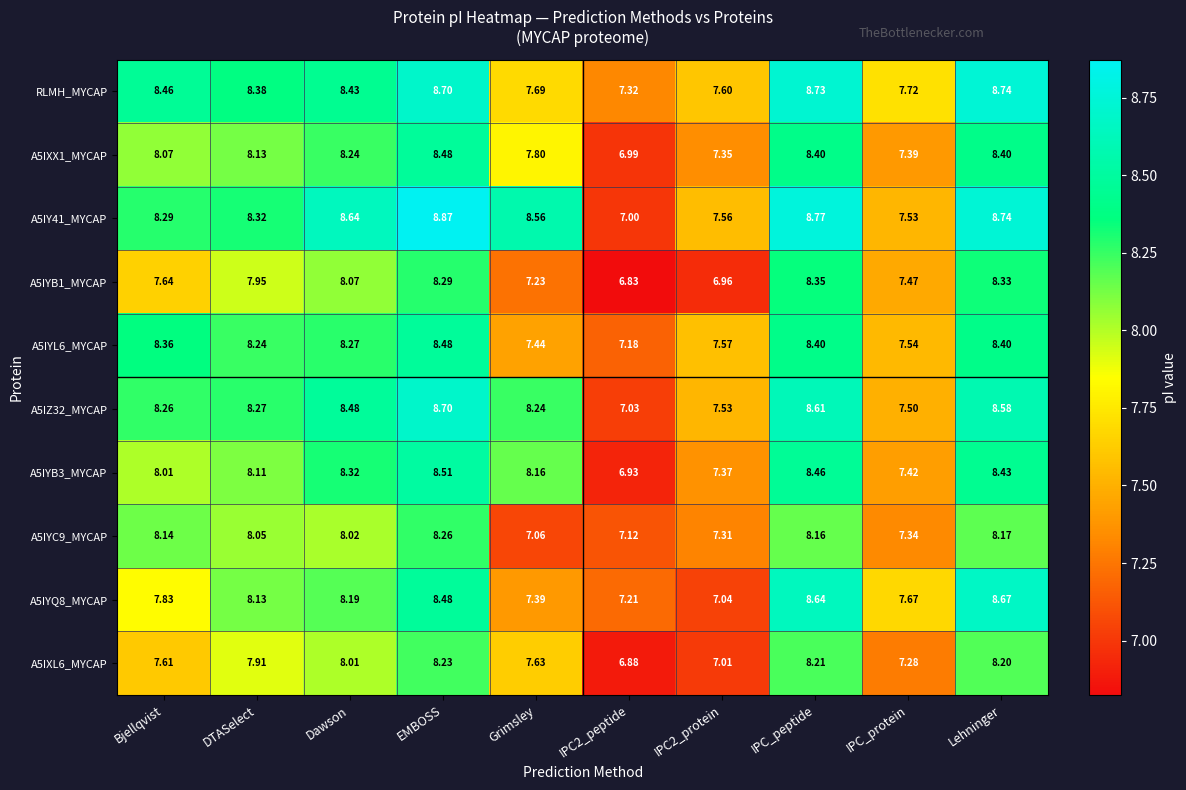

At which label does A5IXL6_MYCAP reach its peak?

EMBOSS